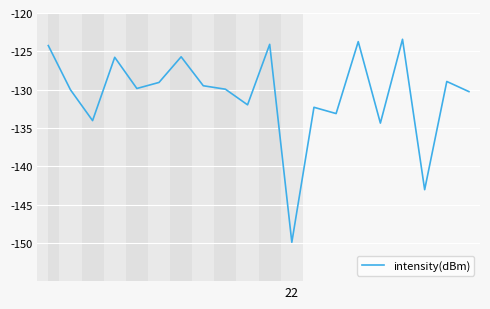

What is the greatest value displayed?

-123.4